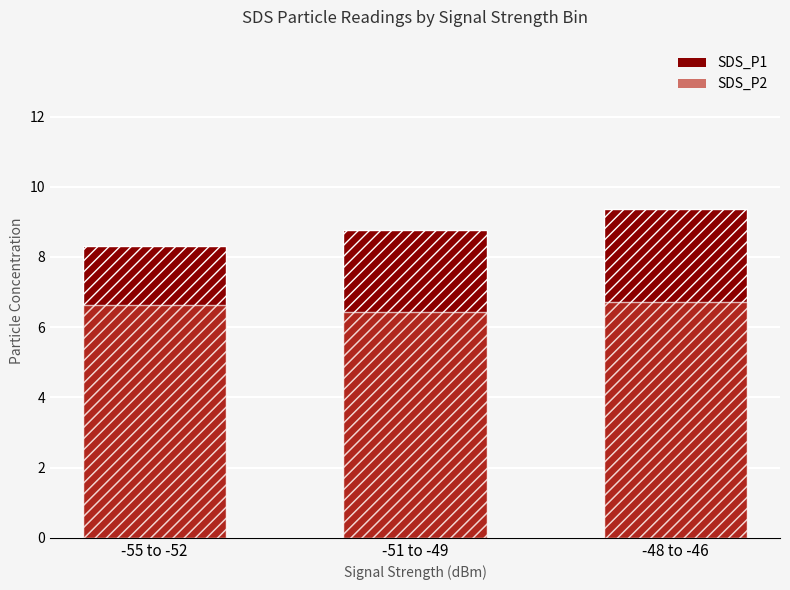

What is the sum of all SDS_P1 values?

26.5